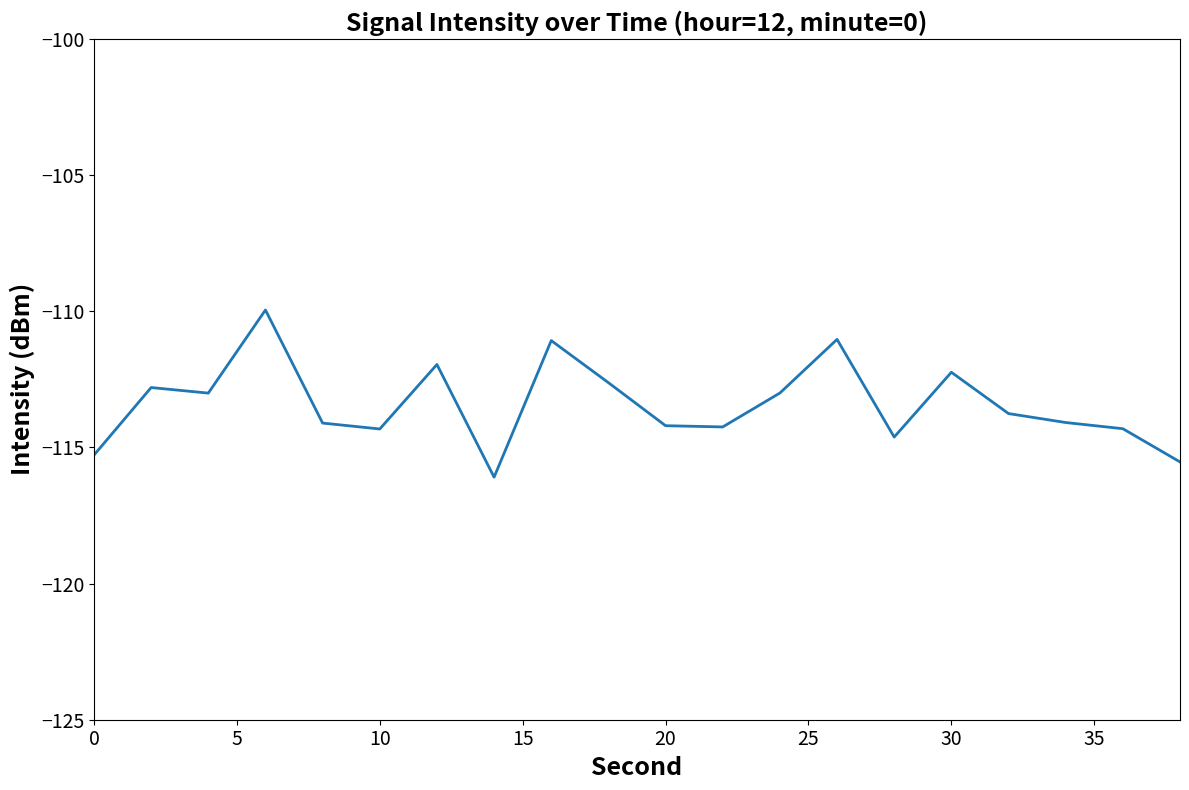

What is the smallest value displayed?

-116.1